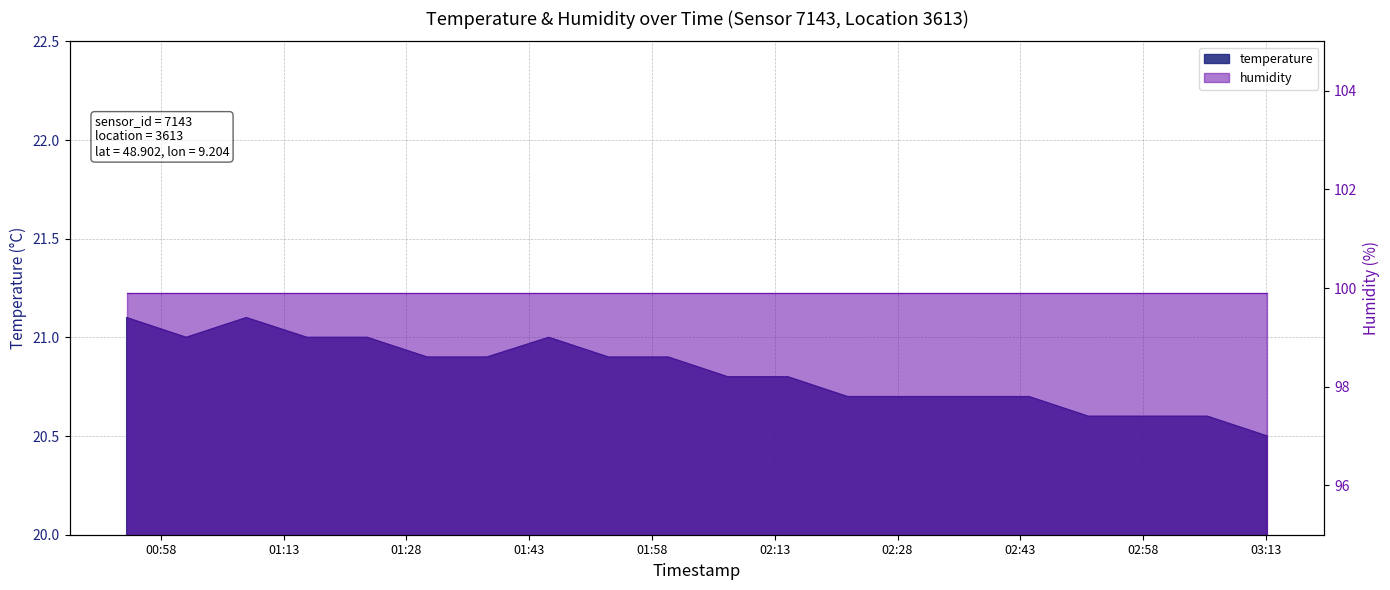

What is the change in value from 00:53 to 01:01?

-0.1